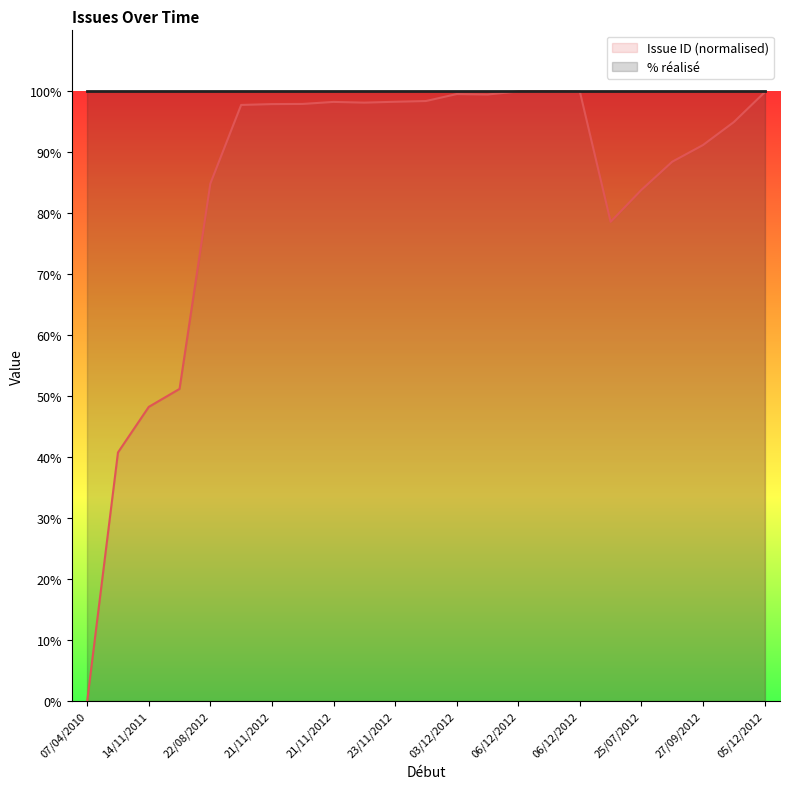

List the labels in order of value, largest first.

06/12/2012, 06/12/2012, 06/12/2012, 05/12/2012, 03/12/2012, 03/12/2012, 23/11/2012, 23/11/2012, 21/11/2012, 22/11/2012, 21/11/2012, 21/11/2012, 16/11/2012, 26/10/2012, 27/09/2012, 14/09/2012, 22/08/2012, 25/07/2012, 18/06/2012, 01/12/2011, 14/11/2011, 15/09/2011, 07/04/2010